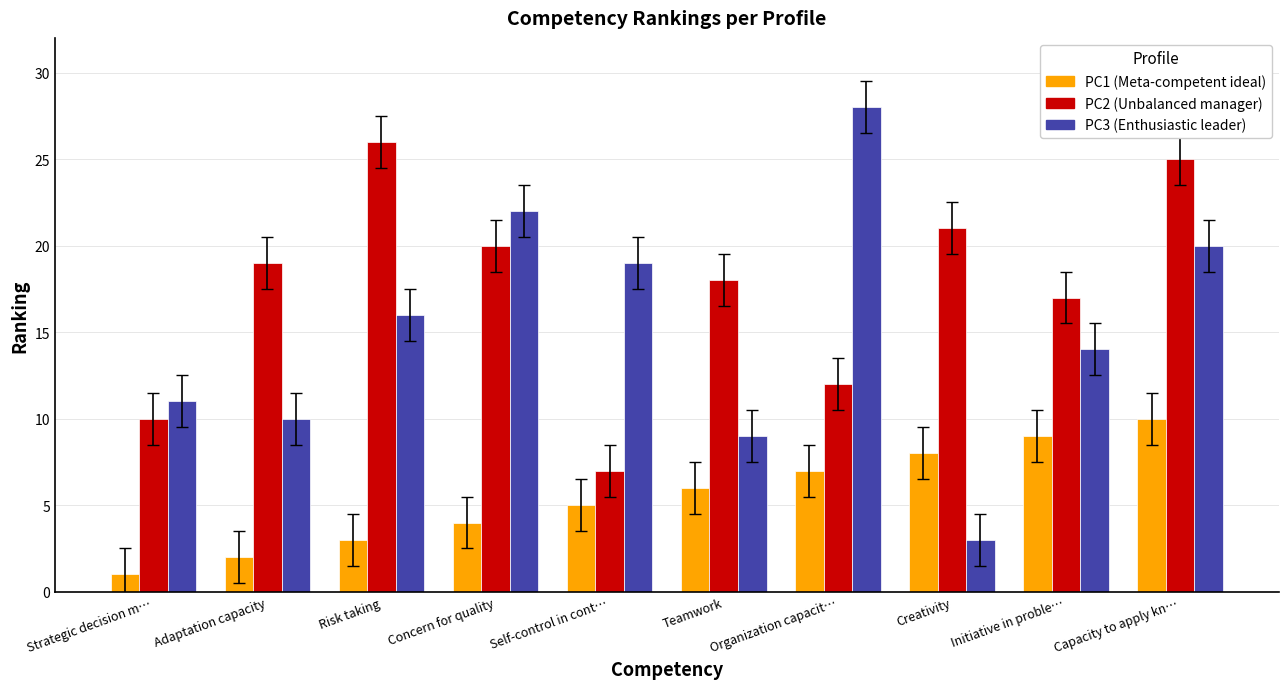

What position from the left is Self-control in cont…?

5